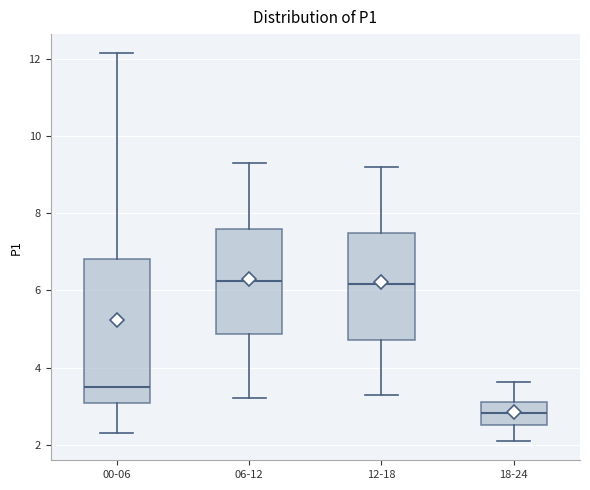

Reading left to right, transcribe this box plot: for each box, give where its median line is, the range the box spans, and where its two whiskers end, as read against the y-axis. The values are not printed on the chart, so give them approximately, as read against the axis.

00-06: median 3.6, box 3.0 to 6.8, whiskers 2.4 to 12.2
06-12: median 6.2, box 4.8 to 7.6, whiskers 3.2 to 9.4
12-18: median 6.2, box 4.8 to 7.4, whiskers 3.4 to 9.2
18-24: median 2.8, box 2.6 to 3.2, whiskers 2.2 to 3.6